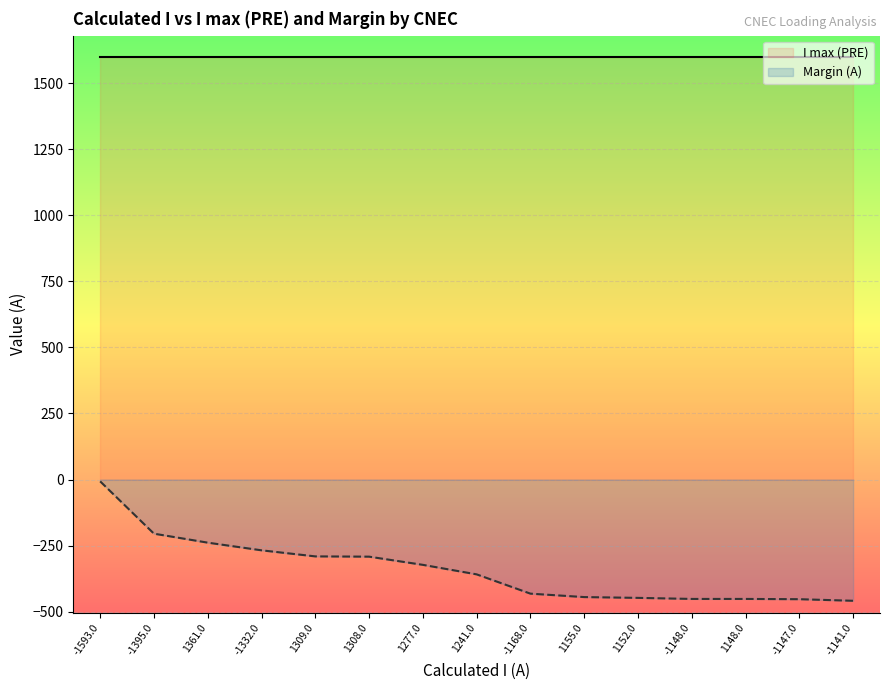

What are all the series names shown in the legend?

I max (PRE), Margin (A)